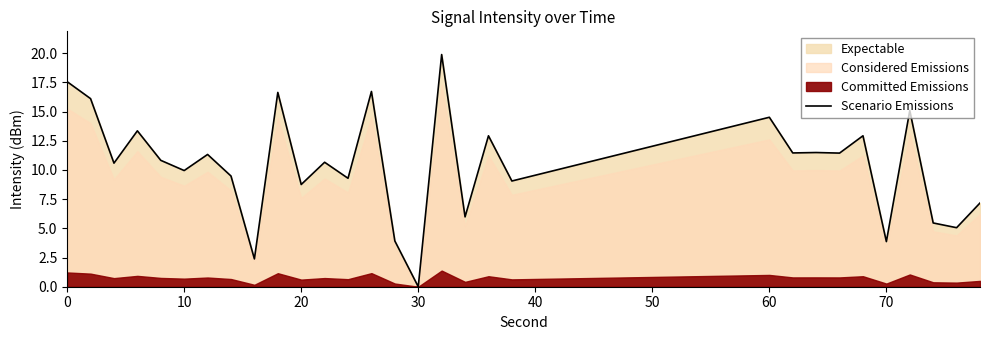

True or false: the data has more than 2 interior local peaks.

True